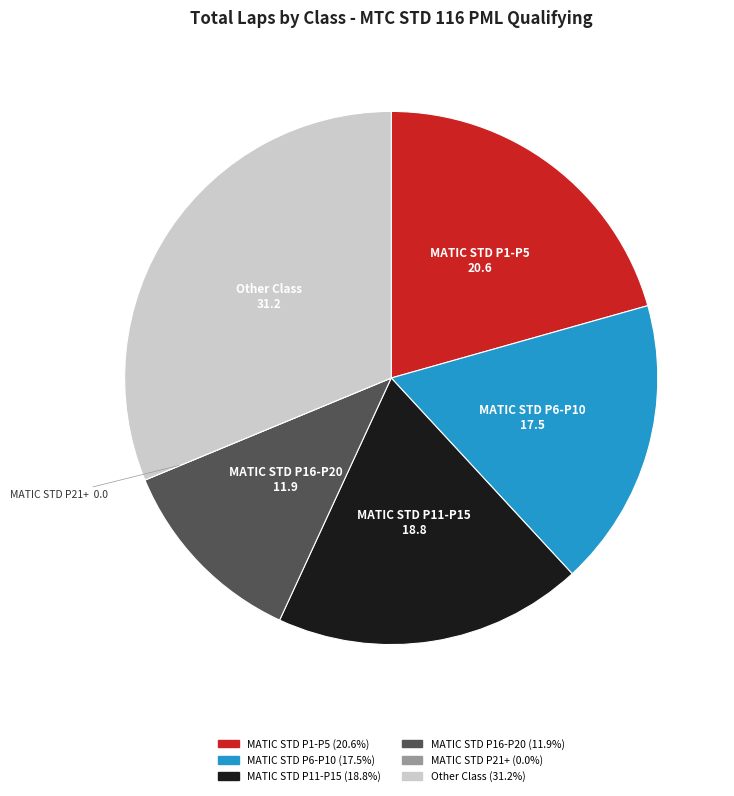

Is there a majority slice in this chart?

No